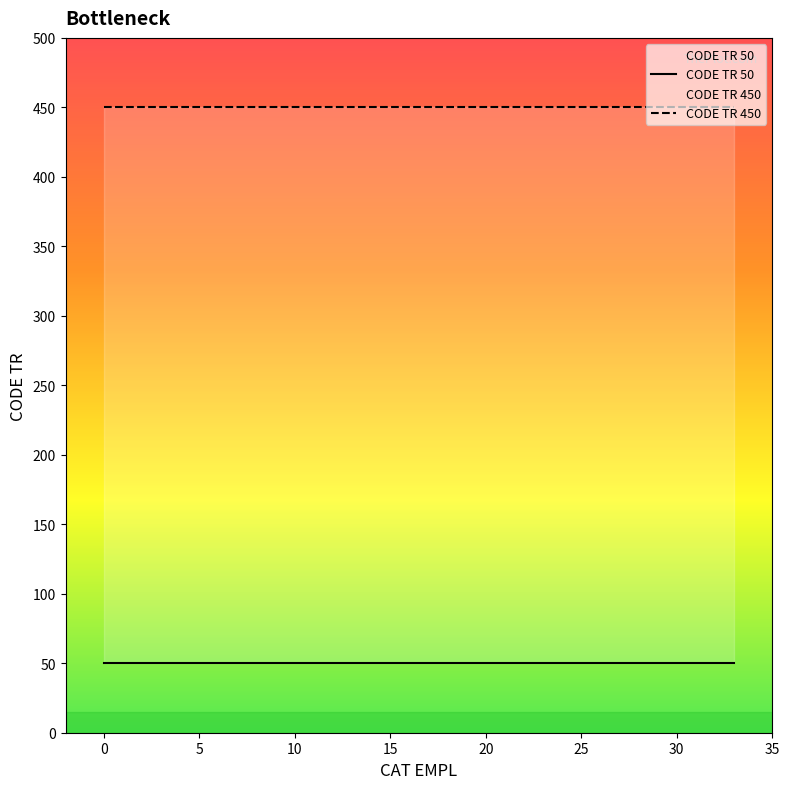

Rank the series by their average value, from lowest to highest.

CODE TR 50, CODE TR 450